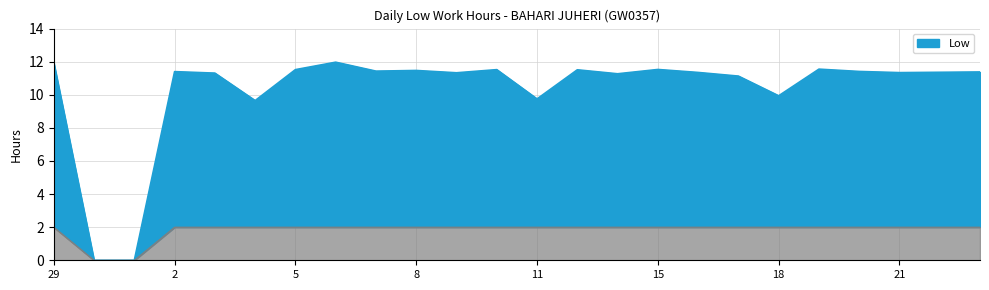

Reading left to right, what are all the values shown in this chart?

29=11.9	30=0.0	1=0.0	2=11.4	3=11.3	4=9.7	5=11.5	6=12.0	7=11.4	8=11.5	9=11.3	10=11.5	11=9.8	12=11.5	13=11.3	15=11.5	16=11.3	17=11.1	18=9.9	19=11.6	20=11.4	21=11.3	23=11.4	24=11.4